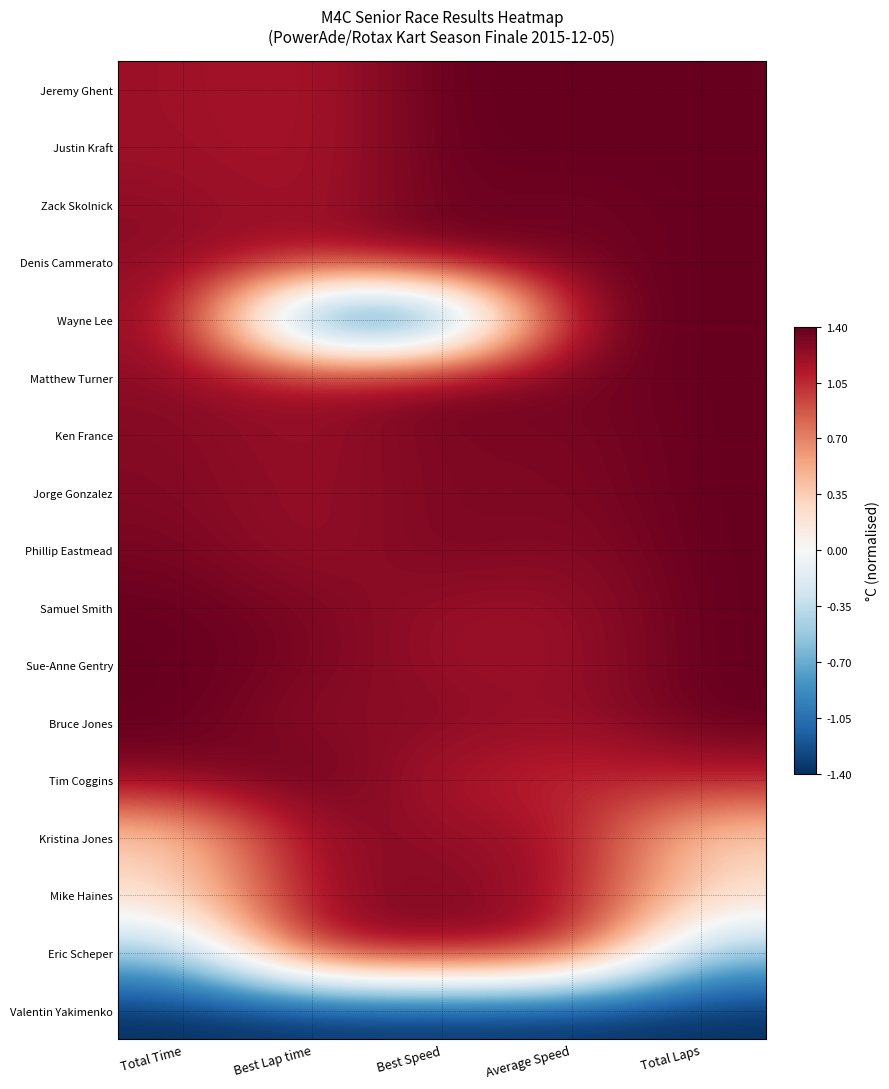

What is the minimum value shown in the chart?

-1.4